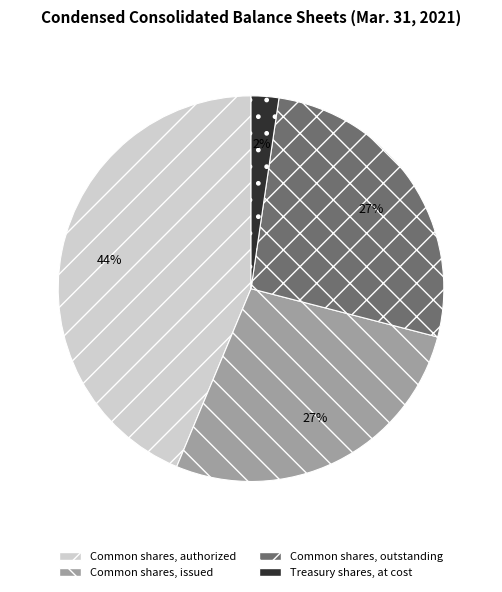

True or false: Common shares, issued accounts for 14% of the total.

False